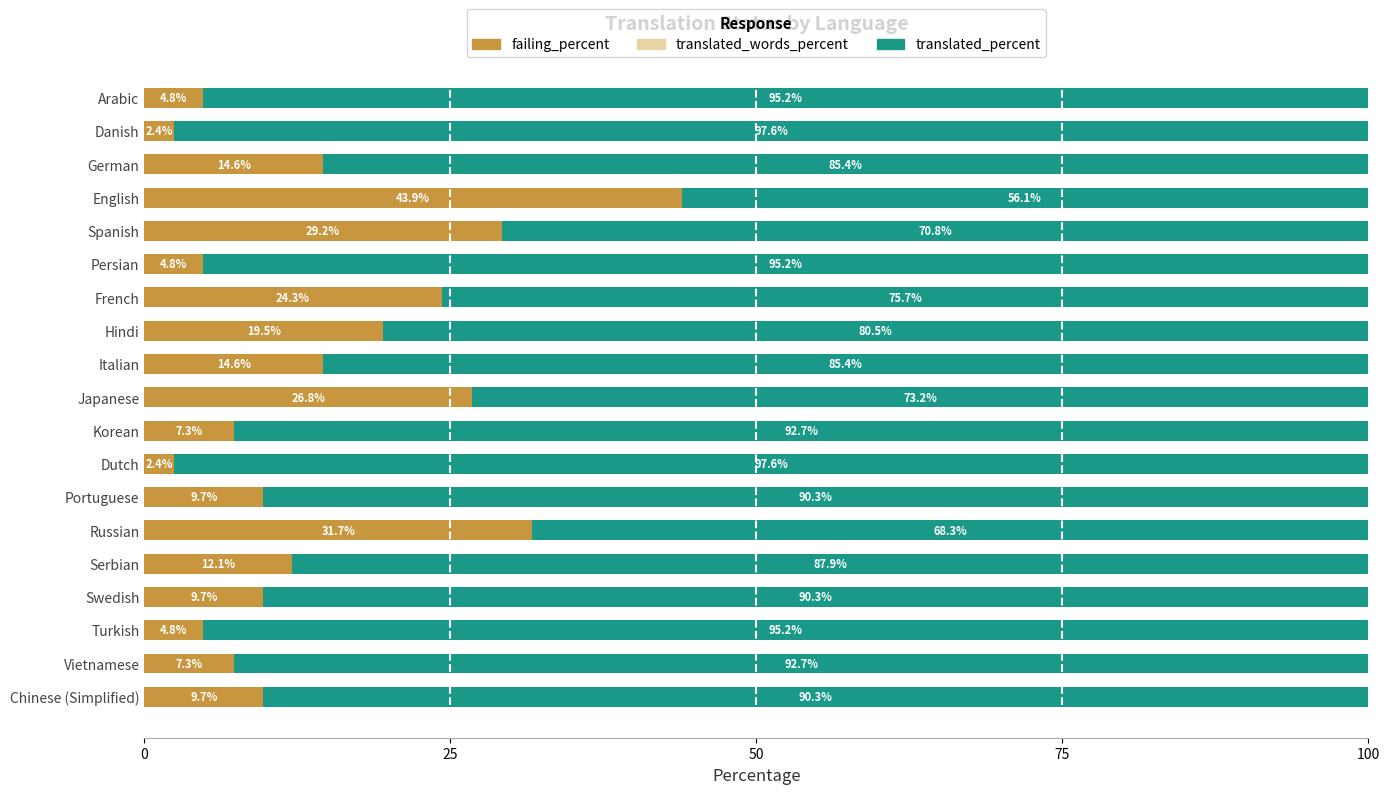

What value does the failing_percent series have at Swedish?

9.7